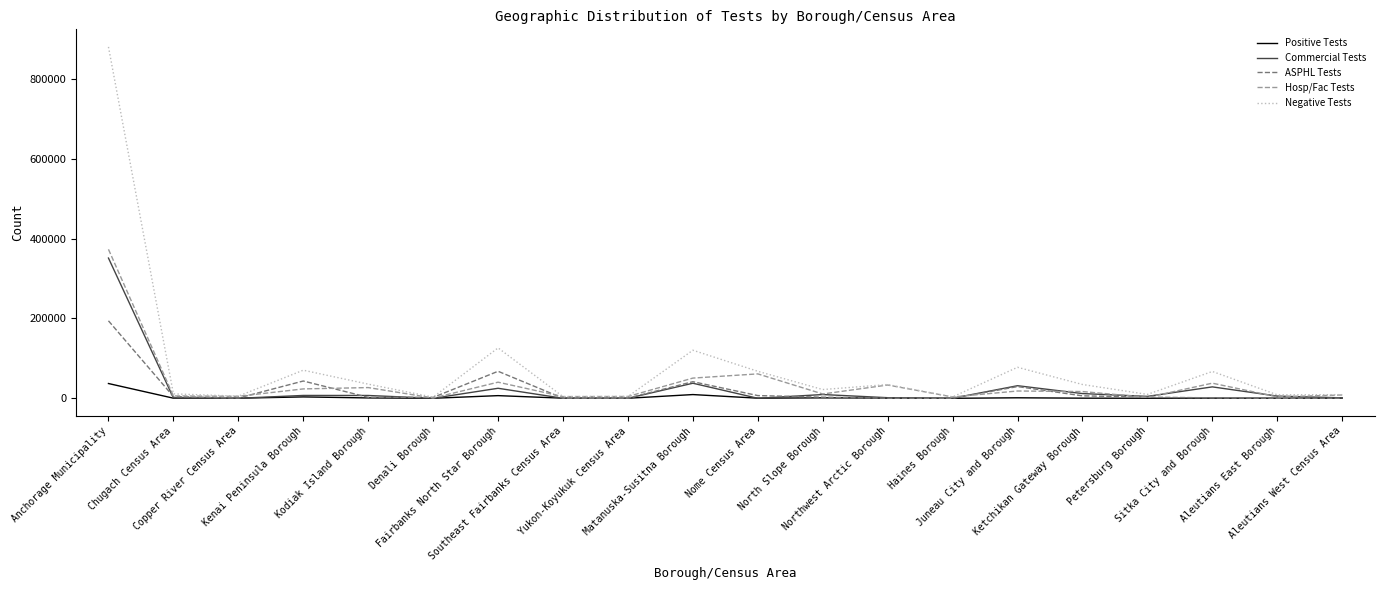

Which series has the largest total across all categories?

Negative Tests